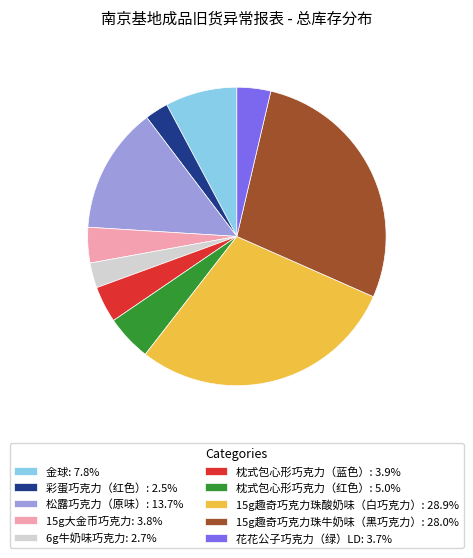

Is the sum of 枕式包心形巧克力（蓝色） and 15g趣奇巧克力珠酸奶味（白巧克力） greater than half?

No